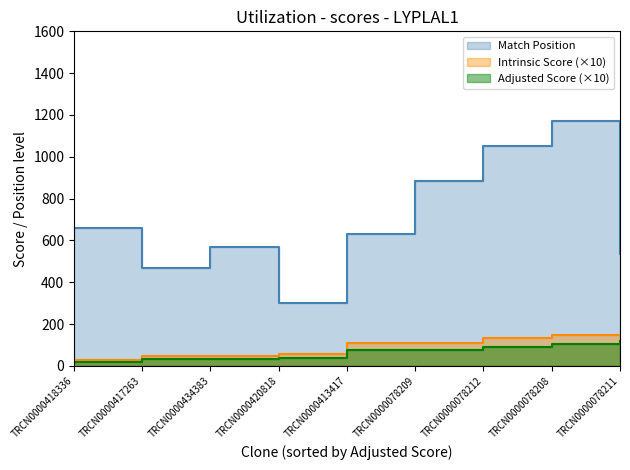

True or false: Intrinsic Score has a value of 2.6 at TRCN0000078211.

True